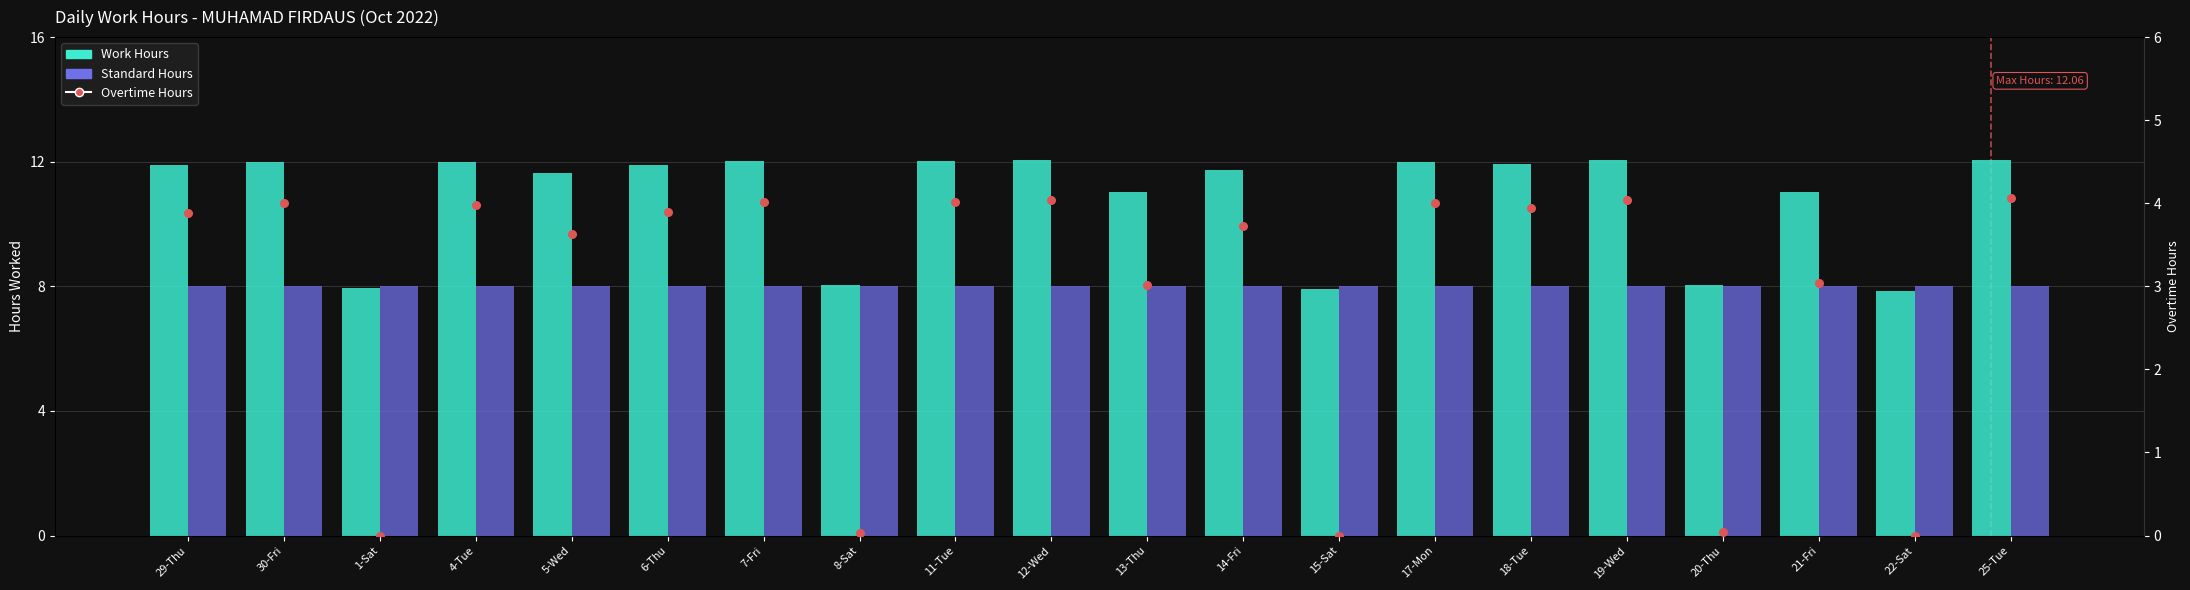

Which series contains the lowest Y value?

Overtime Hours